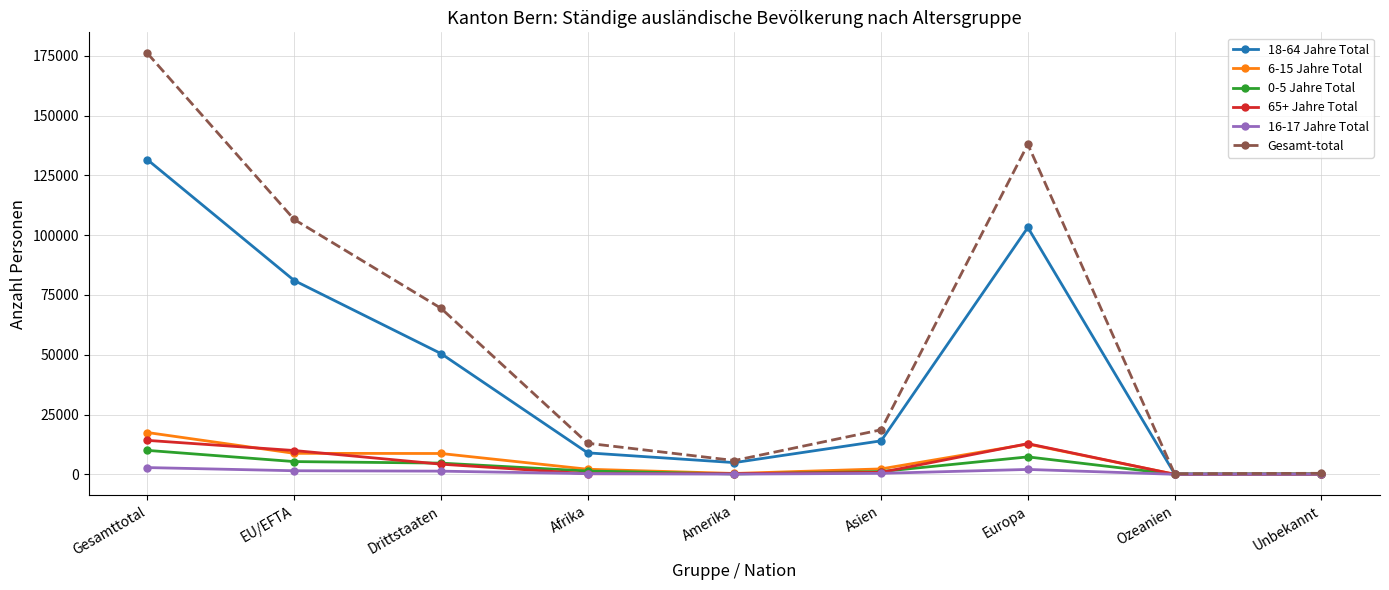

What is the difference between the highest and lowest values at Asien?

18211